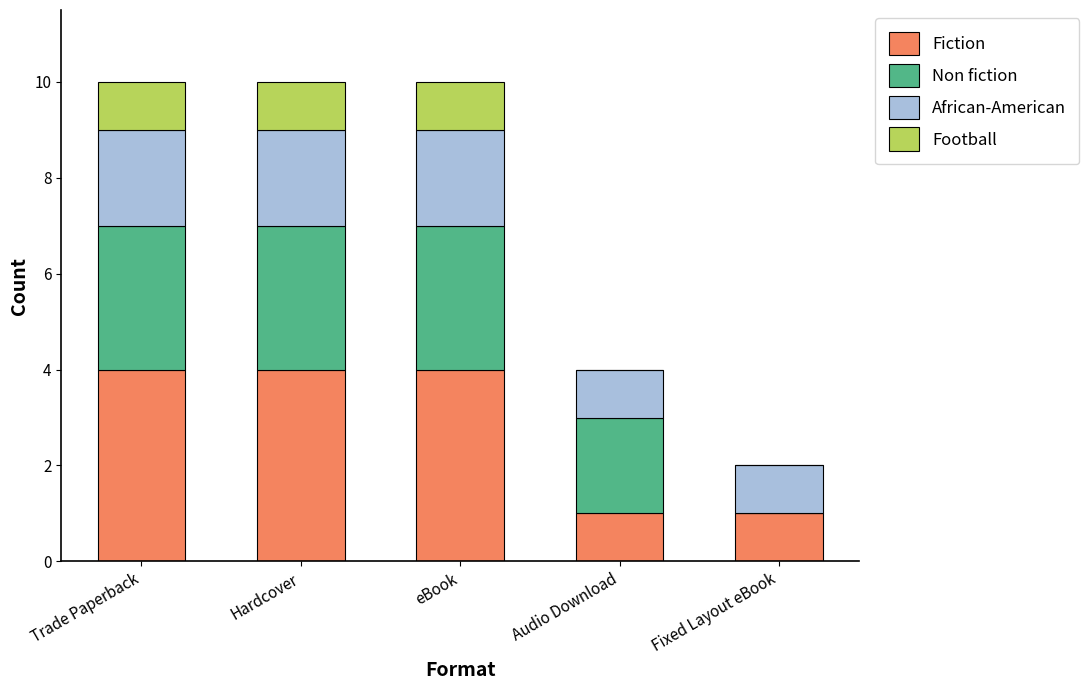

The value of Fiction at Hardcover is 4. True or false?

True